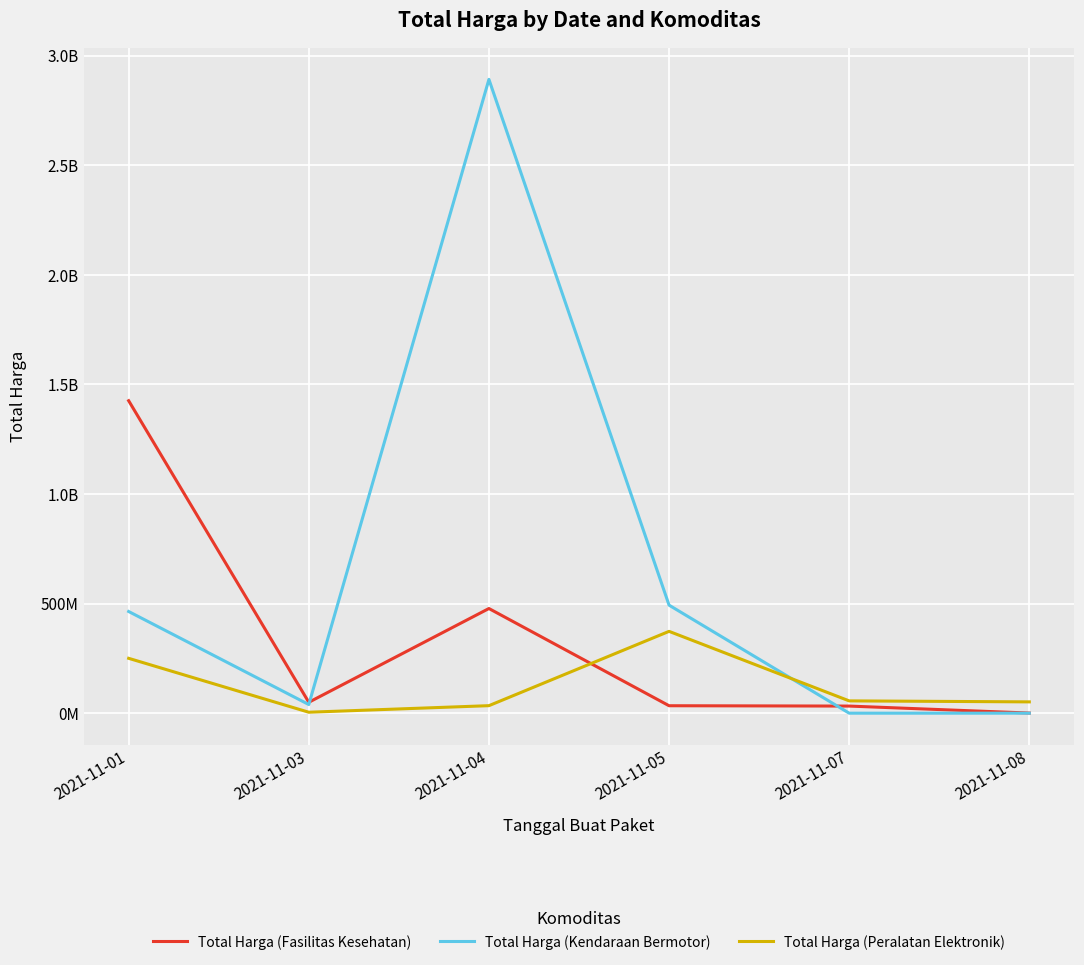

Where is the first local maximum for Total Harga (Kendaraan Bermotor)?

2021-11-04